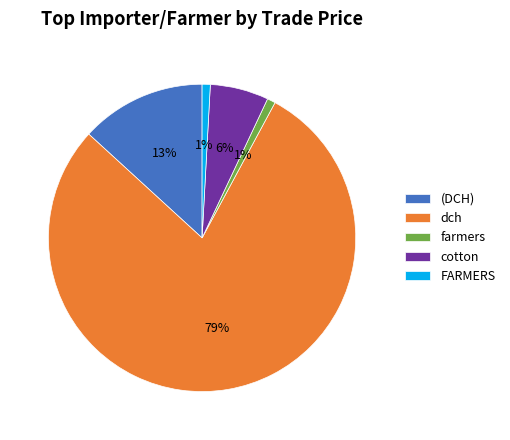

Between cotton and farmers, which is larger?

cotton